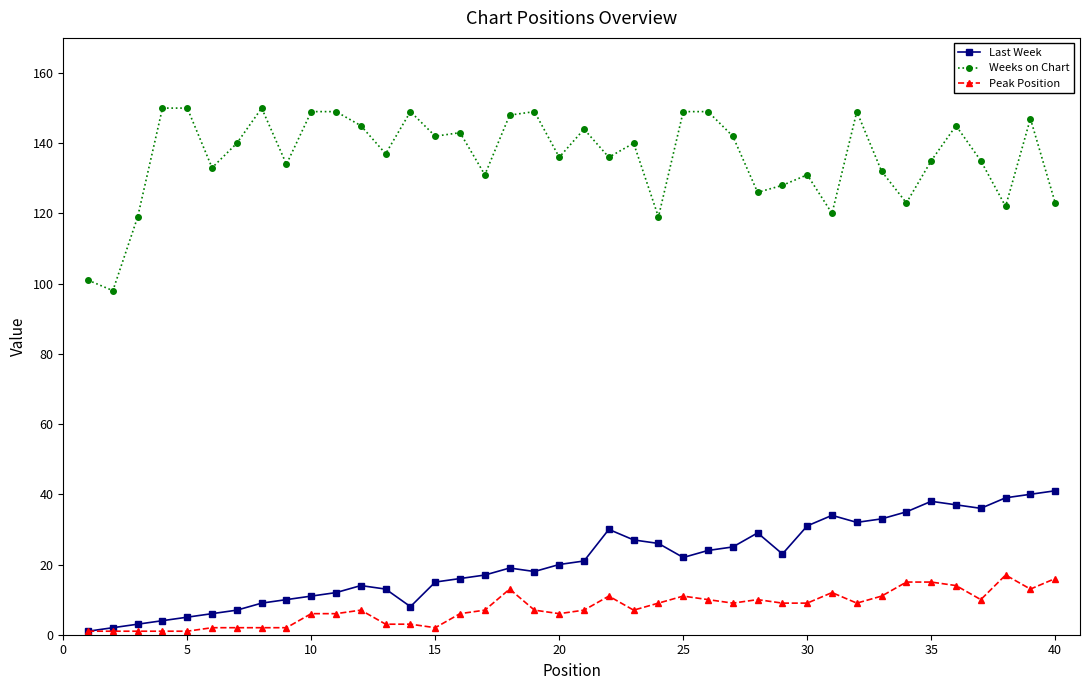

True or false: Weeks on Chart has more than 1 interior local peaks.

True